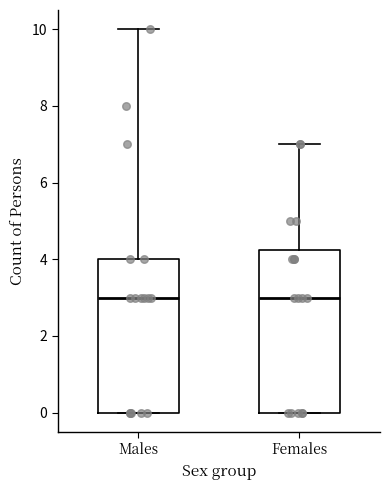

Reading left to right, transcribe this box plot: for each box, give where its median line is, the range the box spans, and where its two whiskers end, as read against the y-axis. The values are not printed on the chart, so give them approximately, as read against the axis.

Males: median 3.0, box 0.0 to 4.0, whiskers 0.0 to 10.0
Females: median 3.0, box 0.0 to 4.2, whiskers 0.0 to 7.0